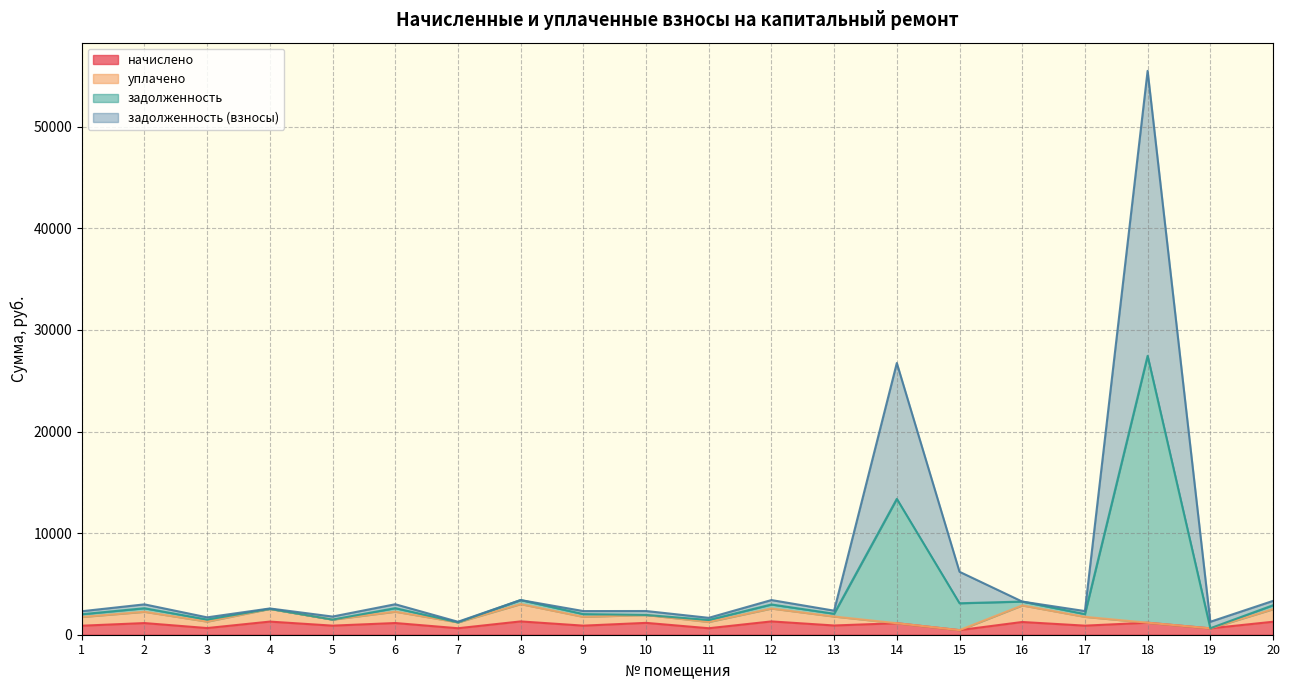

What is the highest value of the начислено series?

1310.2